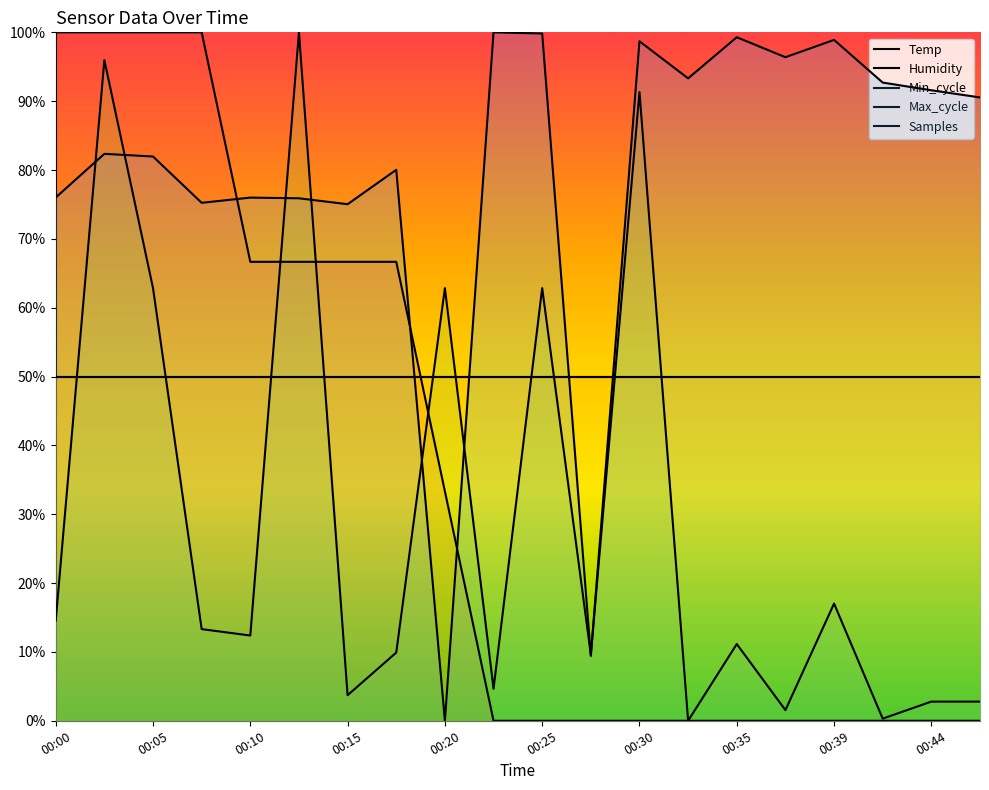

Which series has the largest total across all categories?

Samples